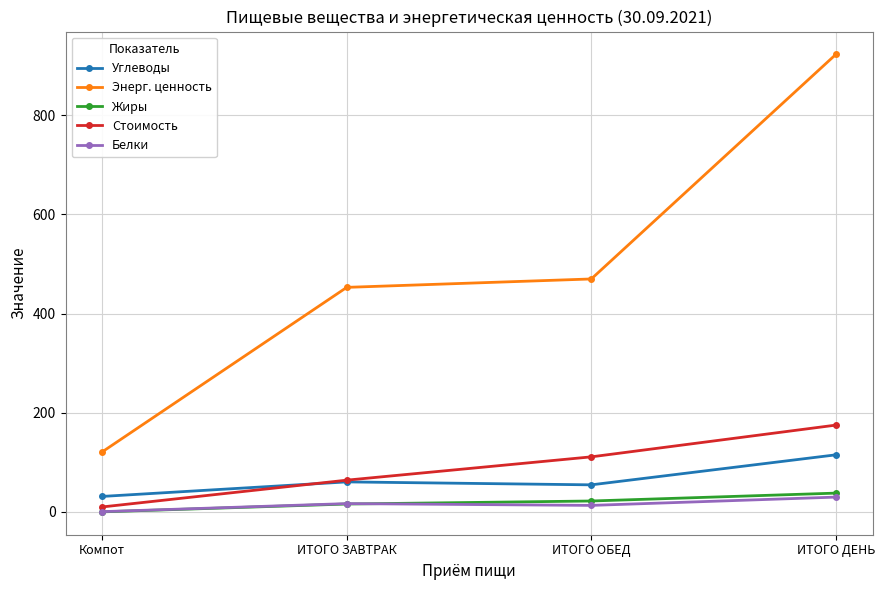

Which series has the largest total across all categories?

Энерг. ценность